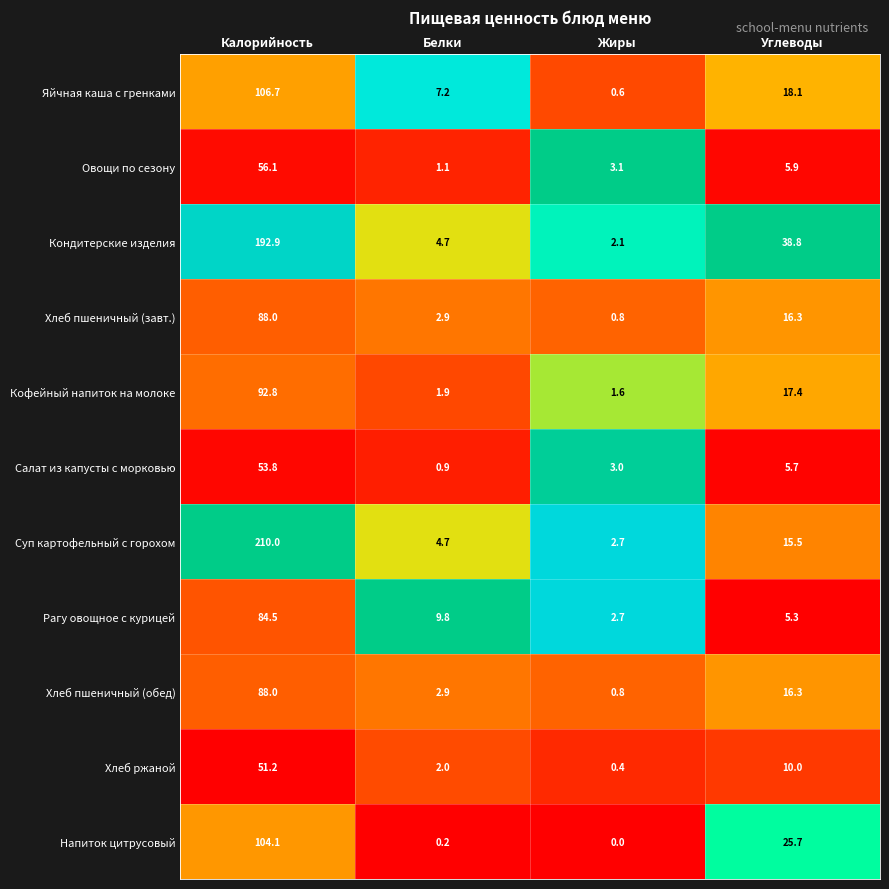

Count the number of categories in the chart.

4